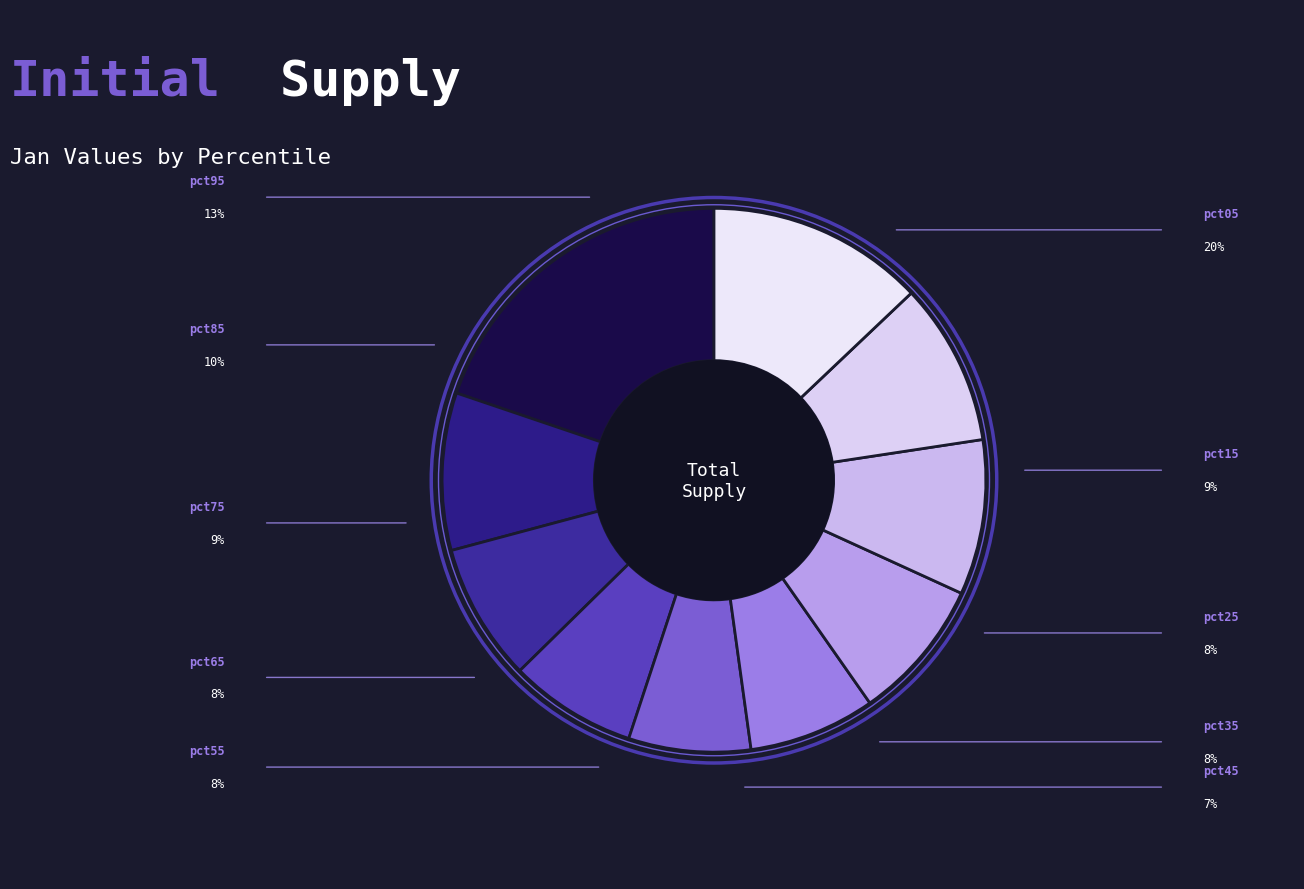

Is there a majority slice in this chart?

No